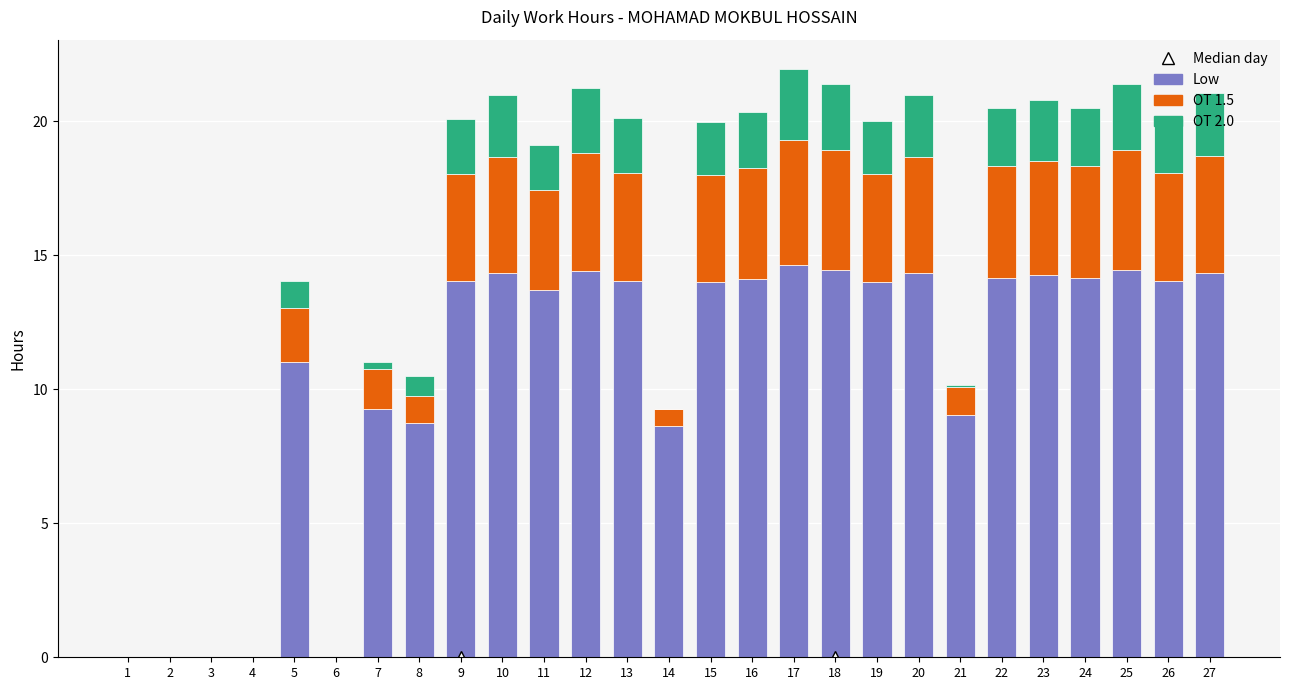

Are the bars horizontal?

No